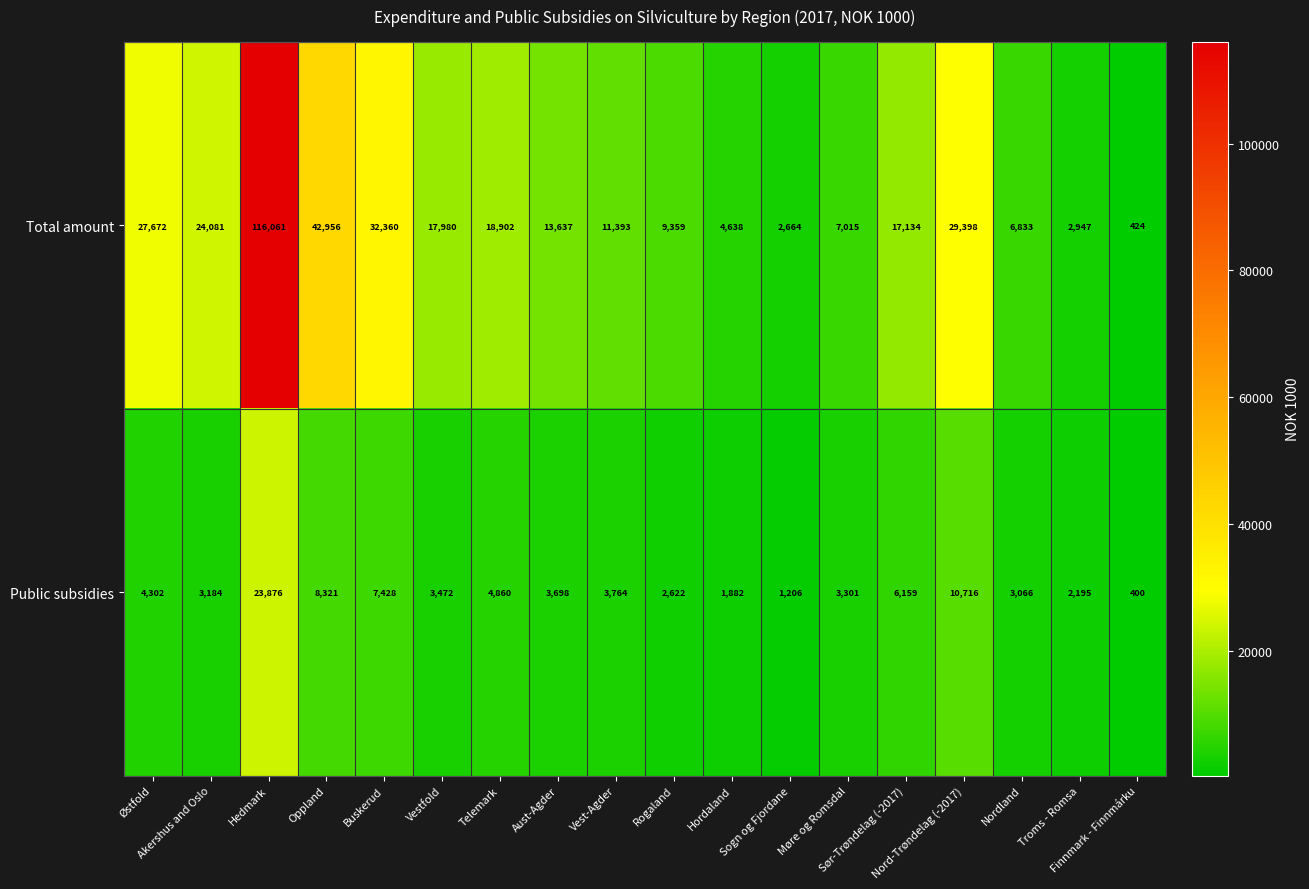

Which series has the largest range (max minus min)?

Total amount